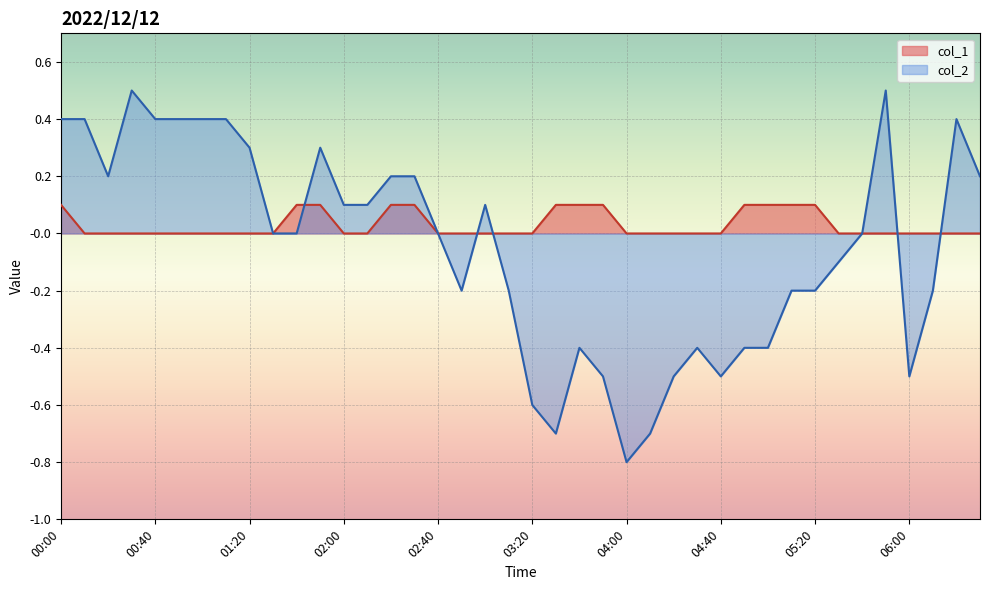

What are all the series names shown in the legend?

col_1, col_2